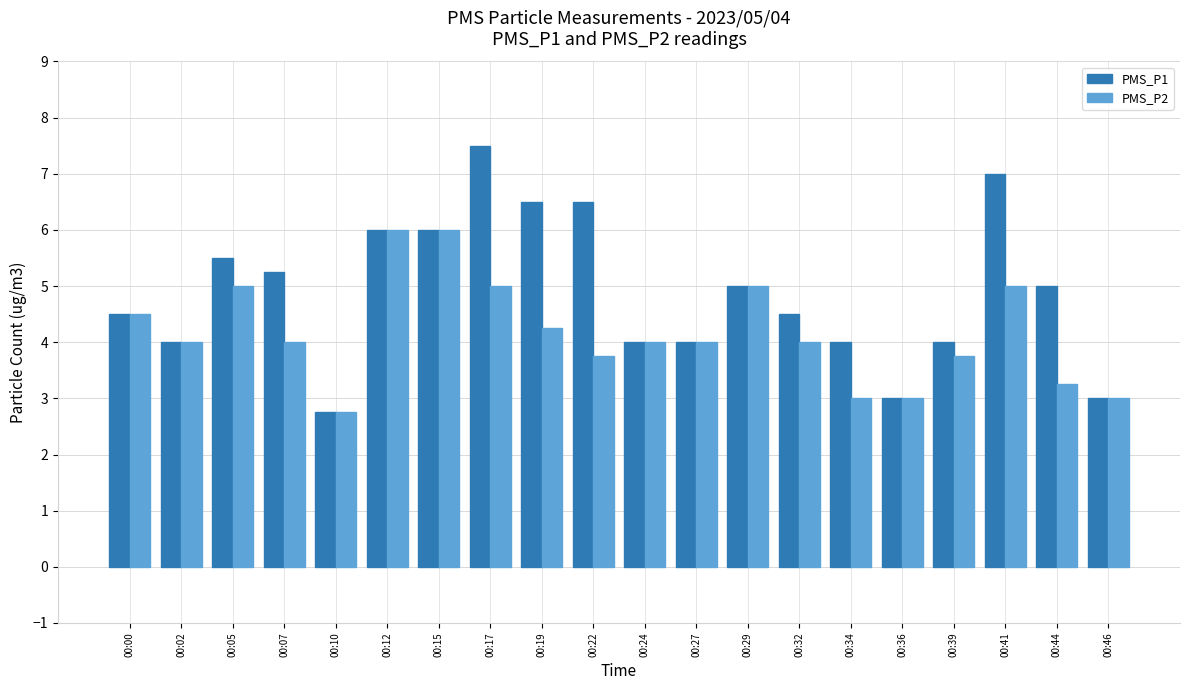

Is it true that PMS_P2 equals 3.4 at 00:29?

False